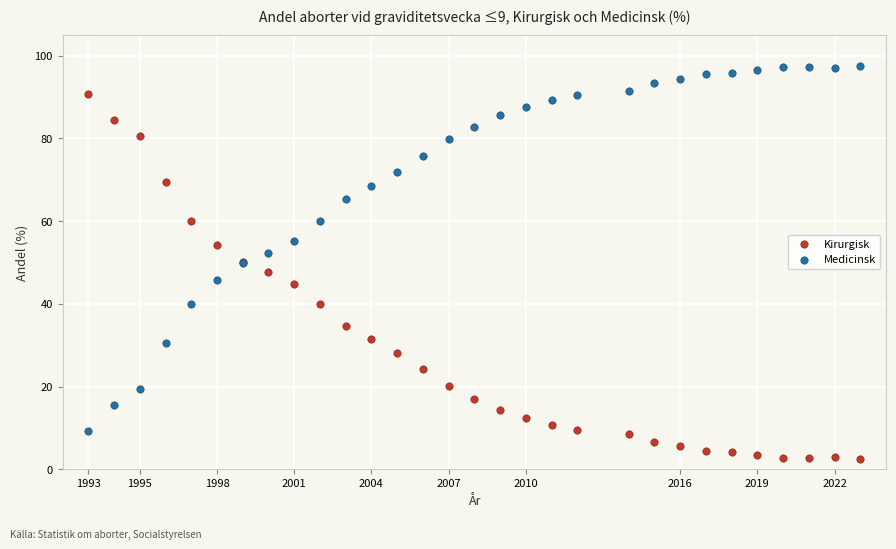

Which series reaches the maximum Y coordinate?

Medicinsk